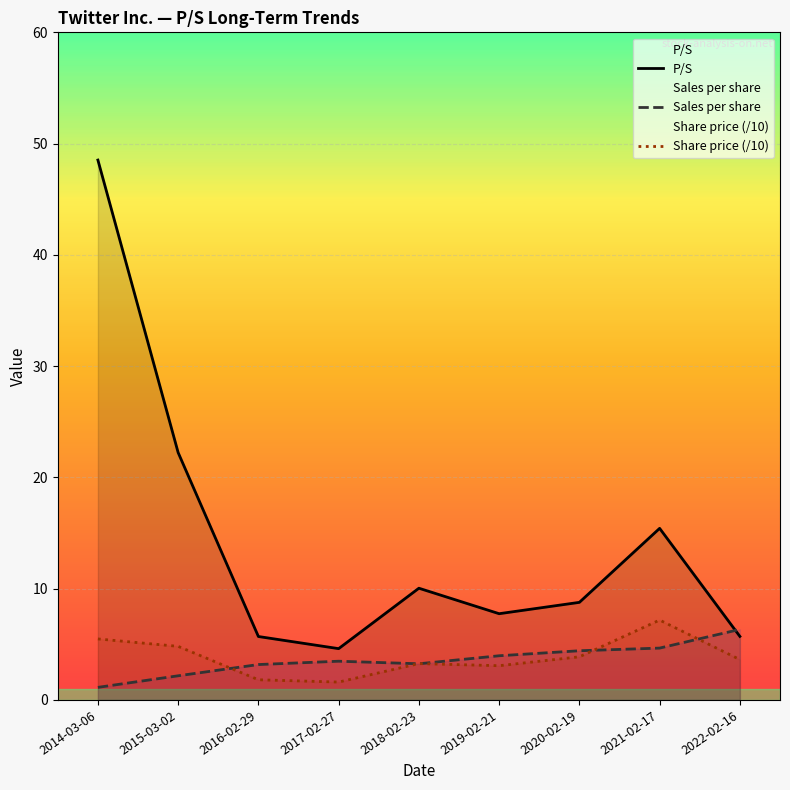

Reading left to right, transcribe all the data shown in this chart.

P/S: 2014-03-06=48.5	2015-03-02=22.2	2016-02-29=5.7	2017-02-27=4.6	2018-02-23=10.0	2019-02-21=7.8	2020-02-19=8.8	2021-02-17=15.4	2022-02-16=5.7
Sales per share: 2014-03-06=1.1	2015-03-02=2.2	2016-02-29=3.2	2017-02-27=3.5	2018-02-23=3.2	2019-02-21=4.0	2020-02-19=4.4	2021-02-17=4.7	2022-02-16=6.3
Share price (/10): 2014-03-06=5.5	2015-03-02=4.8	2016-02-29=1.8	2017-02-27=1.6	2018-02-23=3.3	2019-02-21=3.1	2020-02-19=3.9	2021-02-17=7.2	2022-02-16=3.6